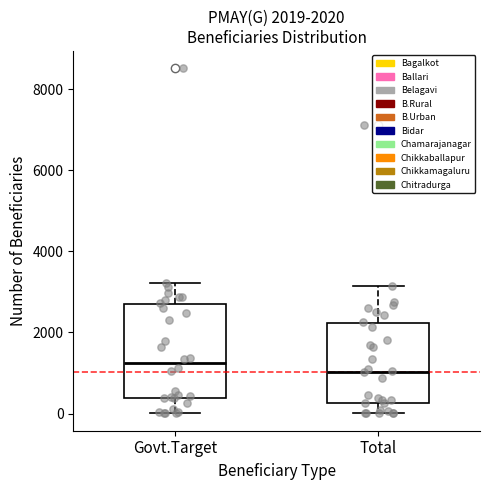

Which box's median line is the lowest?

Total